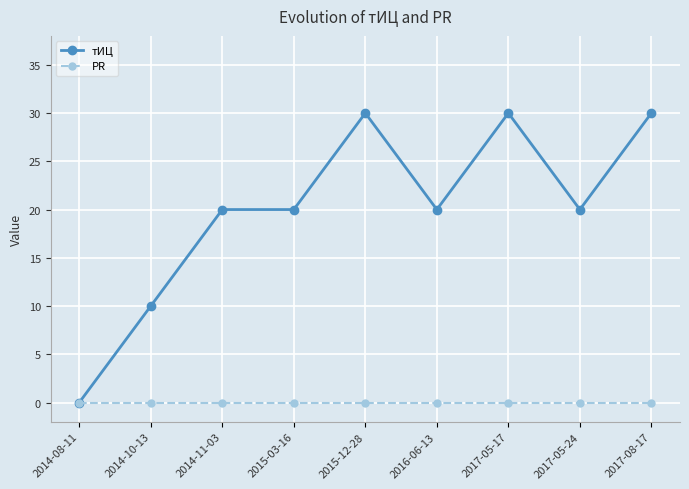

List the series in order of their peak value, highest first.

тИЦ, PR